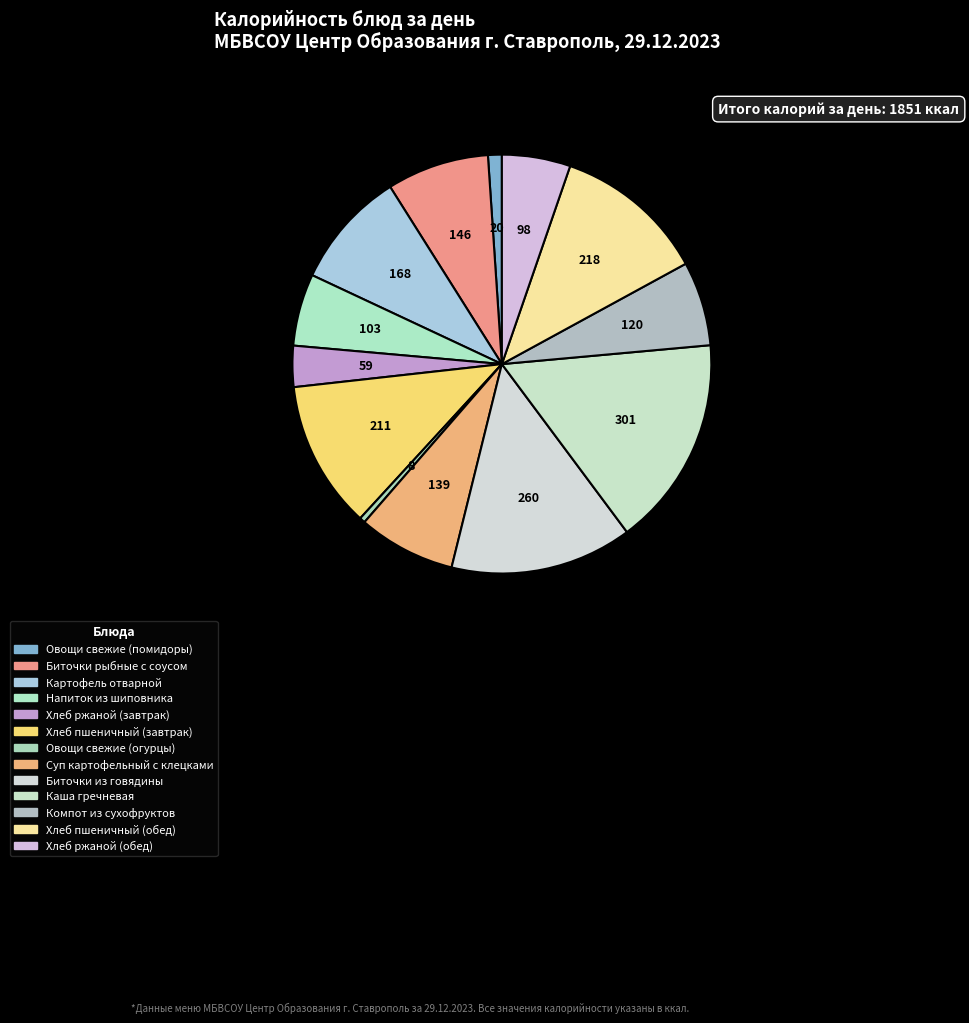

To the nearest percent, what is the average slice percentage?

8%